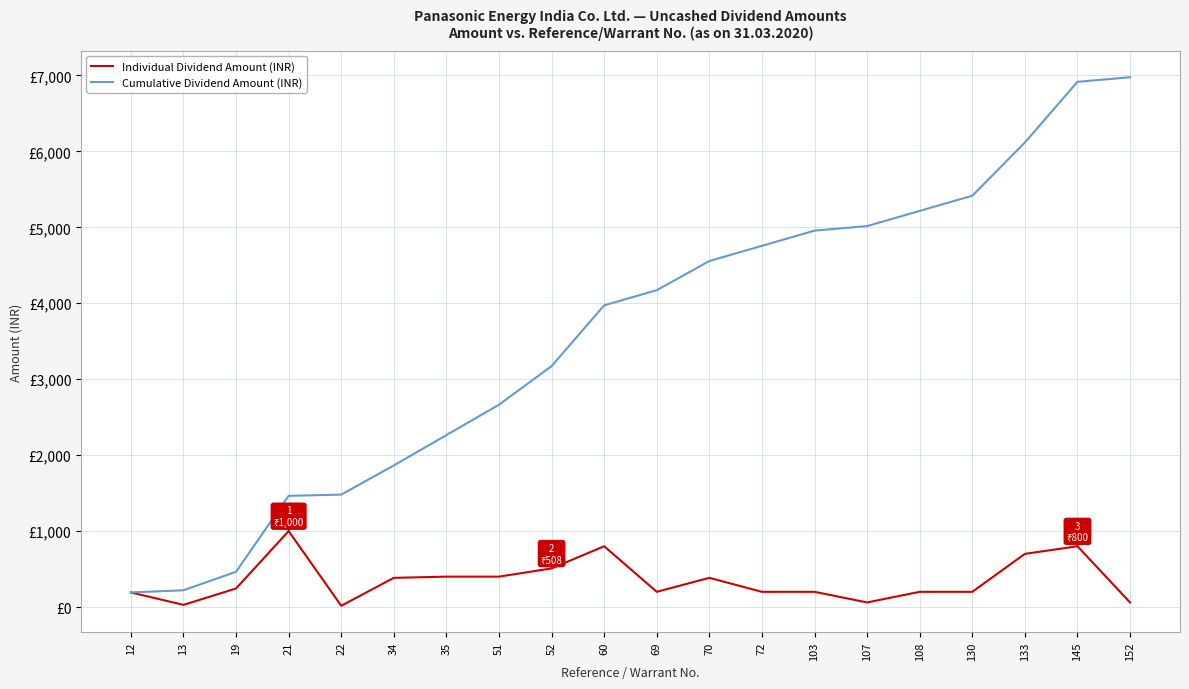

Which label corresponds to the smallest value in the chart?

22